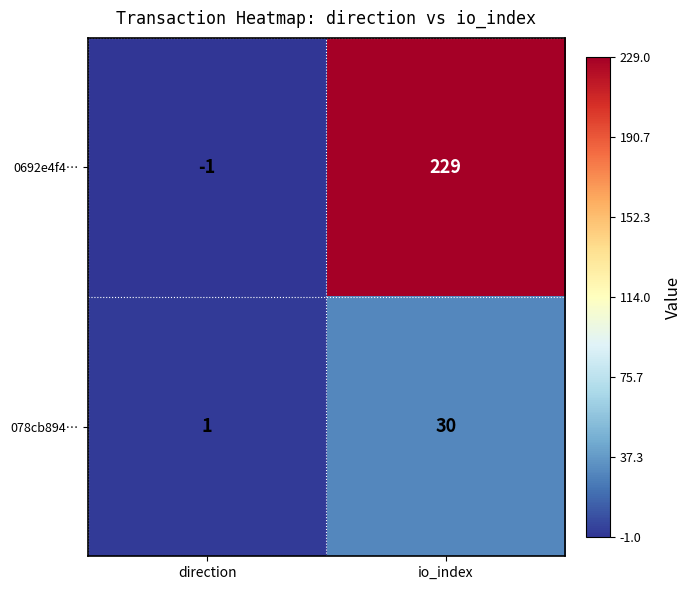

List the series in order of their peak value, lowest first.

078cb894…, 0692e4f4…